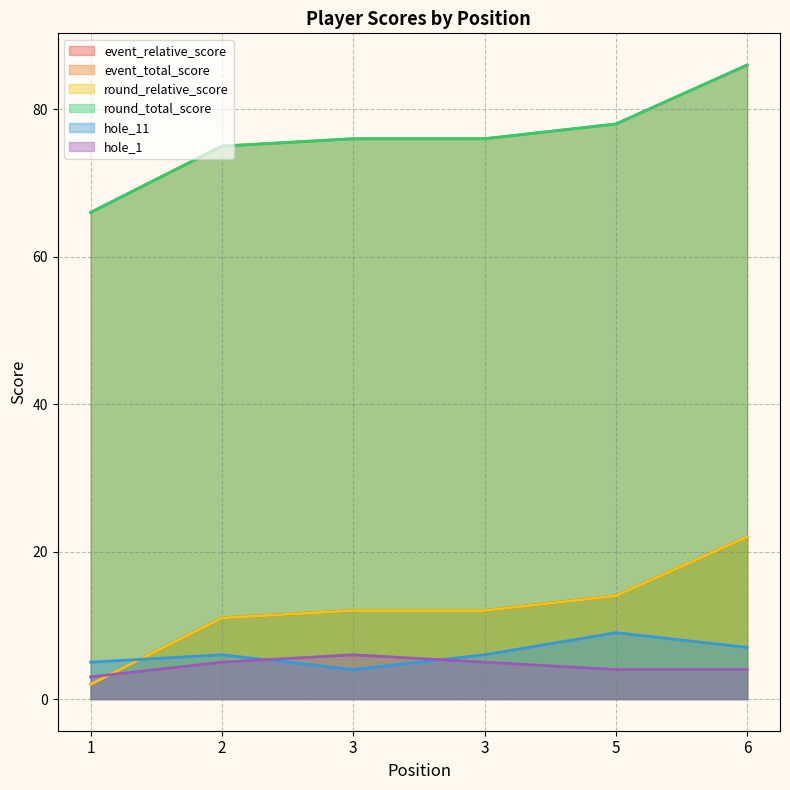

How many data points in event_relative_score are above 12?

2